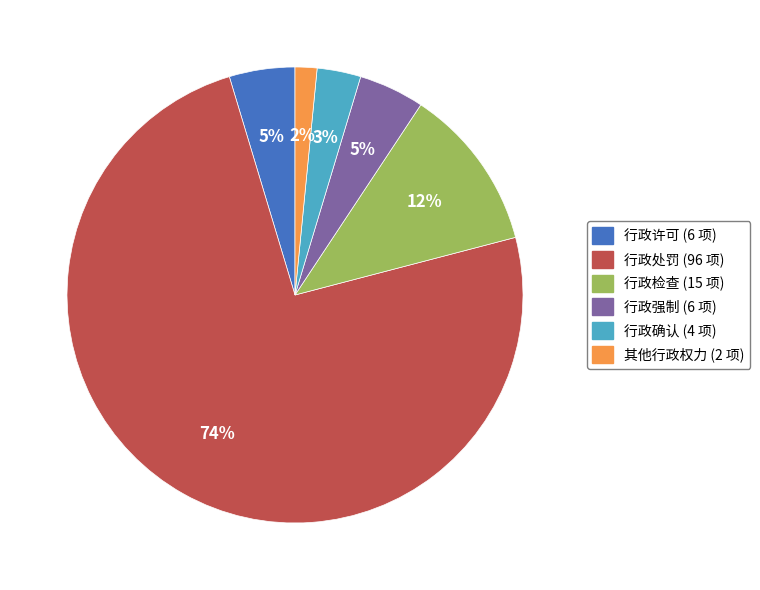

What is the smallest slice in the pie chart?

其他行政权力